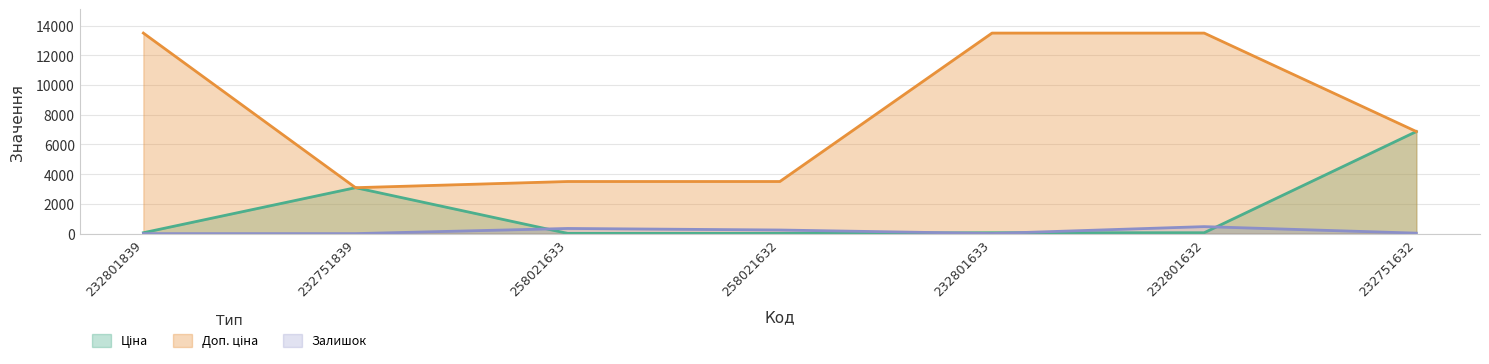

What position from the left is 232801632?

6